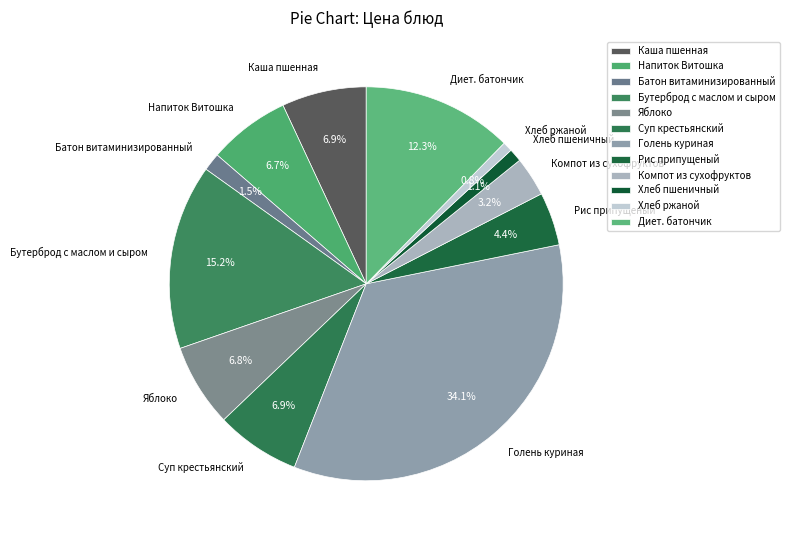

How much of the chart is everything except Каша пшенная?

93.1%